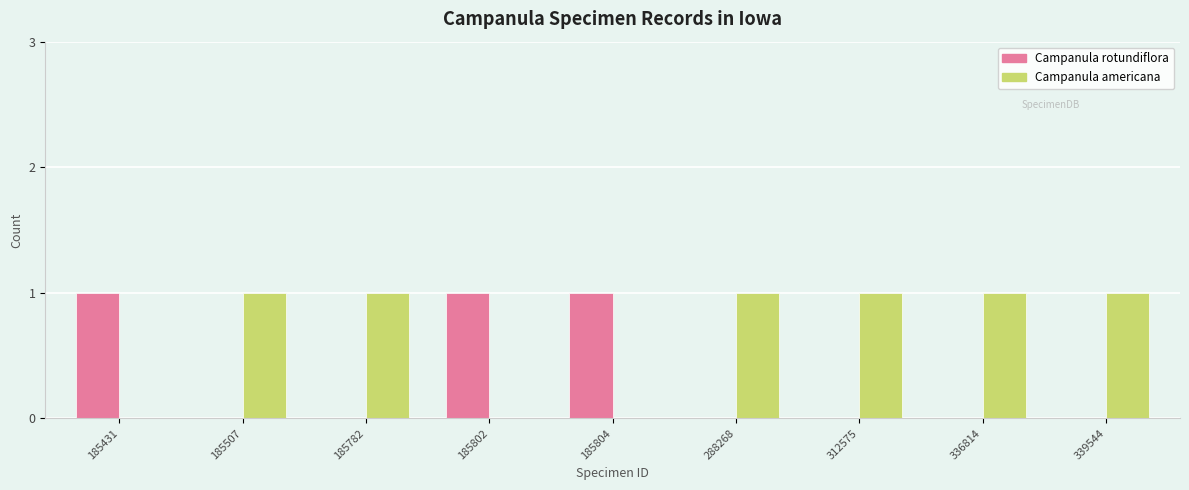

How many Campanula americana values are between 0 and 1?

9